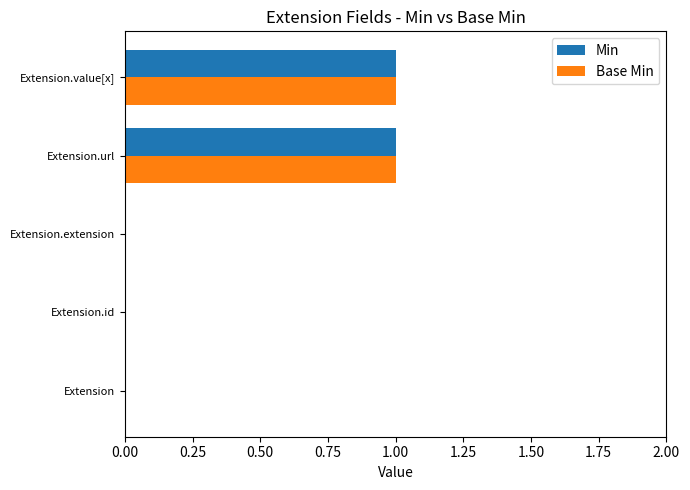

The Base Min series shows 0 at Extension.id. True or false?

True